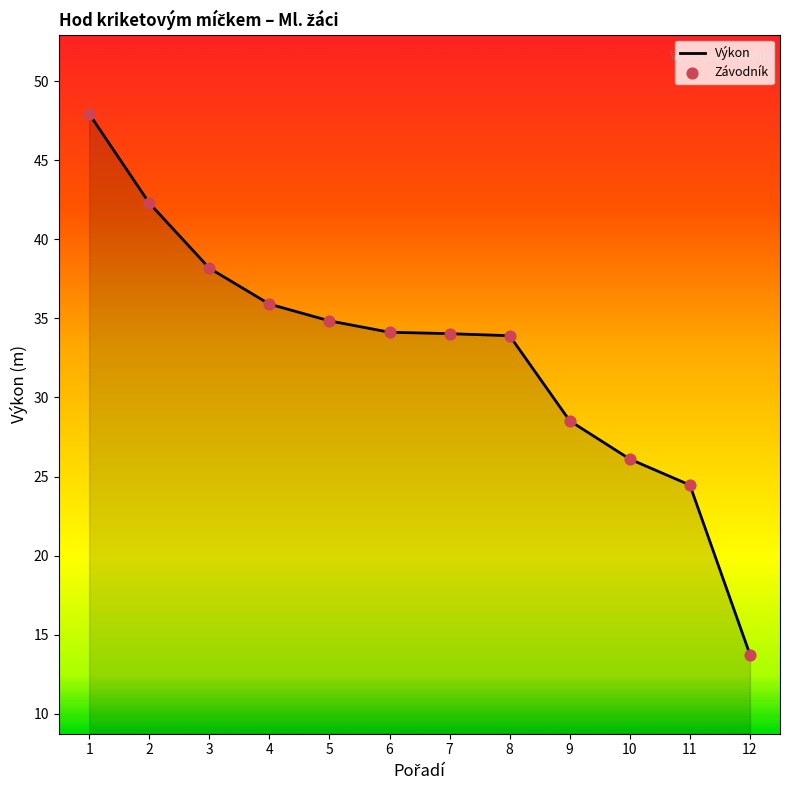

What is the ratio of the value at 5 to the value at 10?

1.3